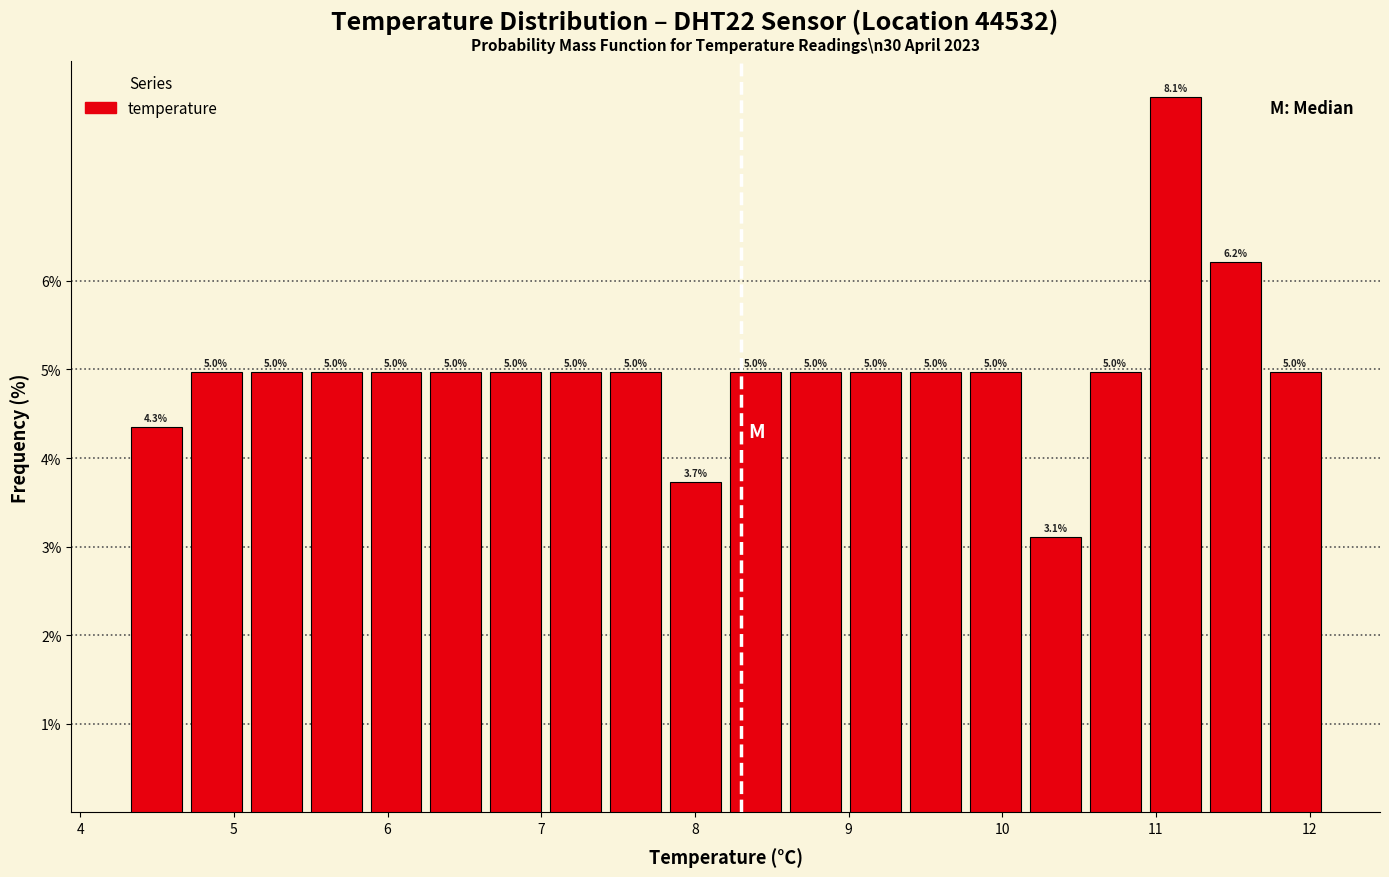

Read against the x-axis, roughly where is the centre of the tallest bar?

11.1